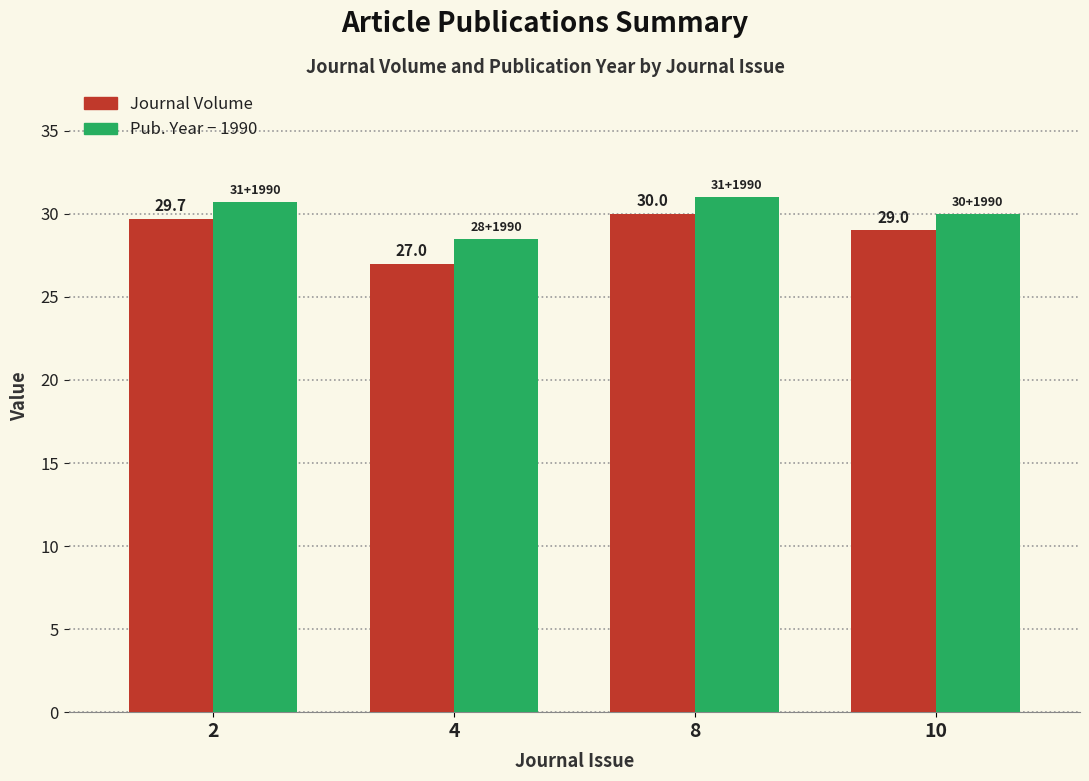

At 8, list the series in order from smallest to largest.

Journal Volume, Pub. Year − 1990